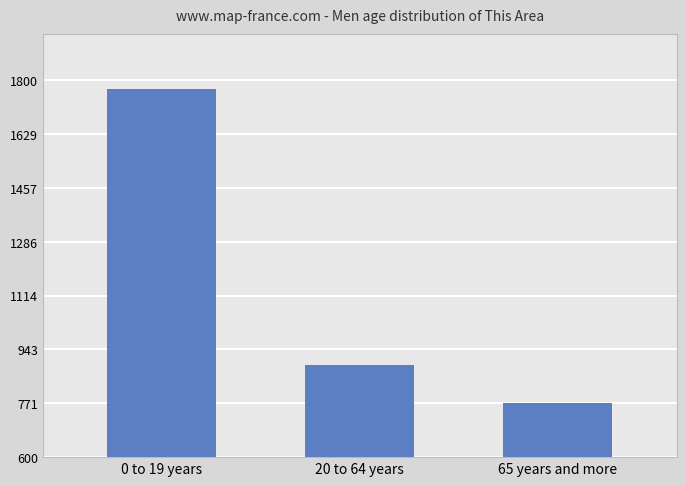

The value at 65 years and more is 19220. True or false?

False